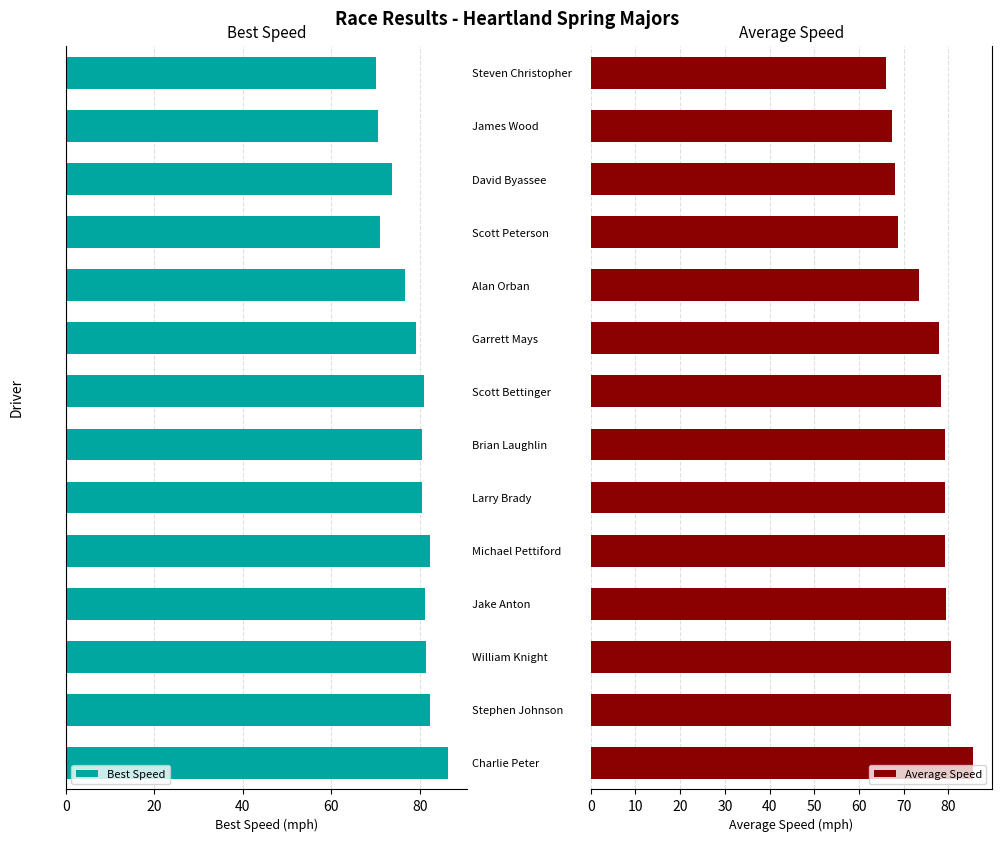

How many categories are shown in the chart?

14